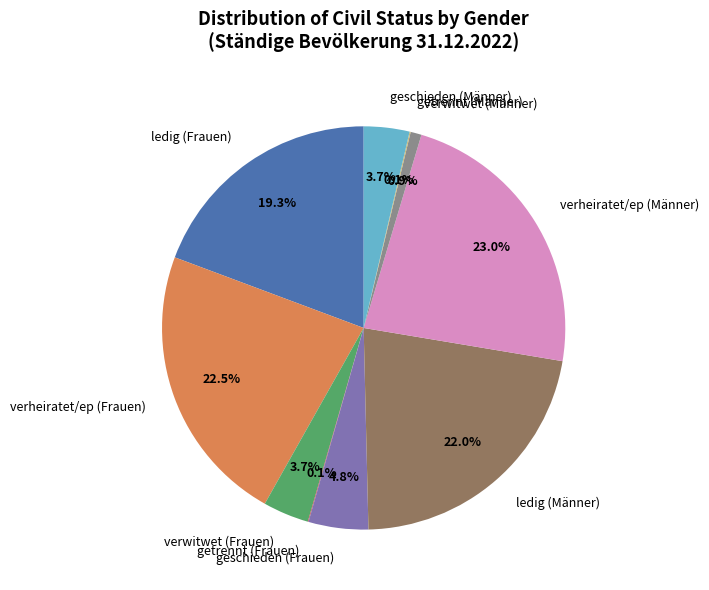

What portion of the pie excludes verwitwet (Frauen)?

96.3%